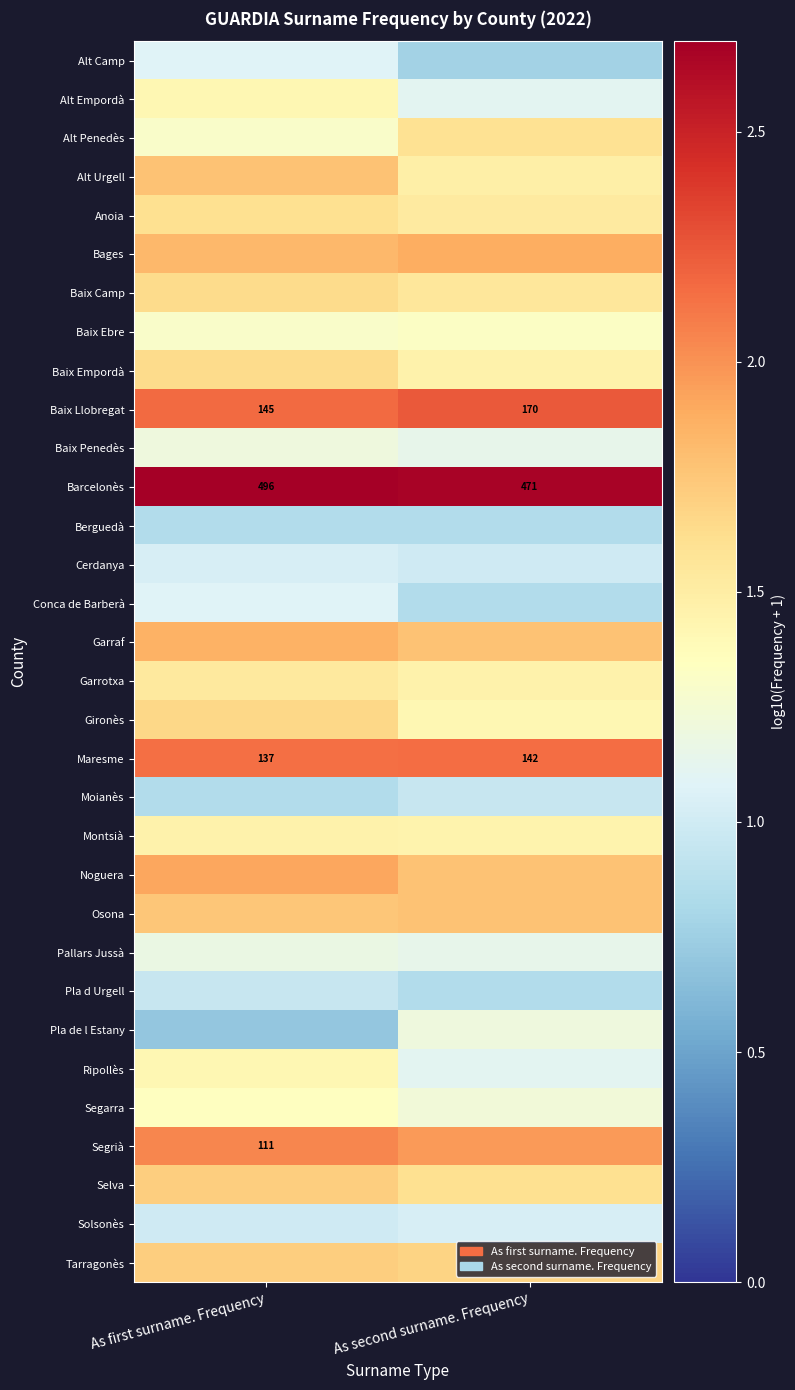

The value of Baix Llobregat at As first surname. Frequency is 2.2. True or false?

True